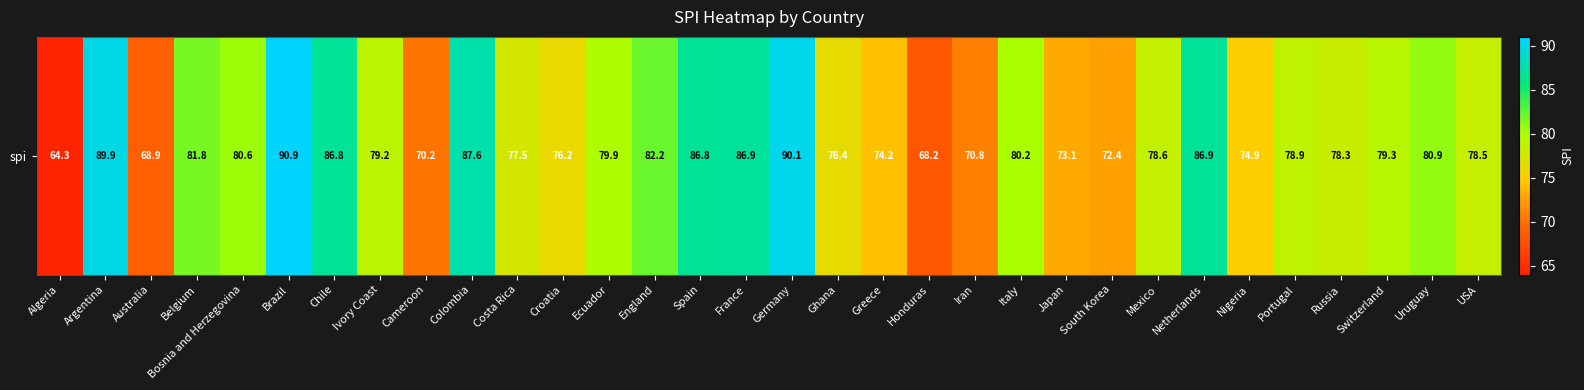

List the labels in order of value, smallest first.

Algeria, Honduras, Australia, Cameroon, Iran, South Korea, Japan, Greece, Nigeria, Croatia, Ghana, Costa Rica, Russia, USA, Mexico, Portugal, Ivory Coast, Switzerland, Ecuador, Italy, Bosnia and Herzegovina, Uruguay, Belgium, England, Spain, Chile, Netherlands, France, Colombia, Argentina, Germany, Brazil